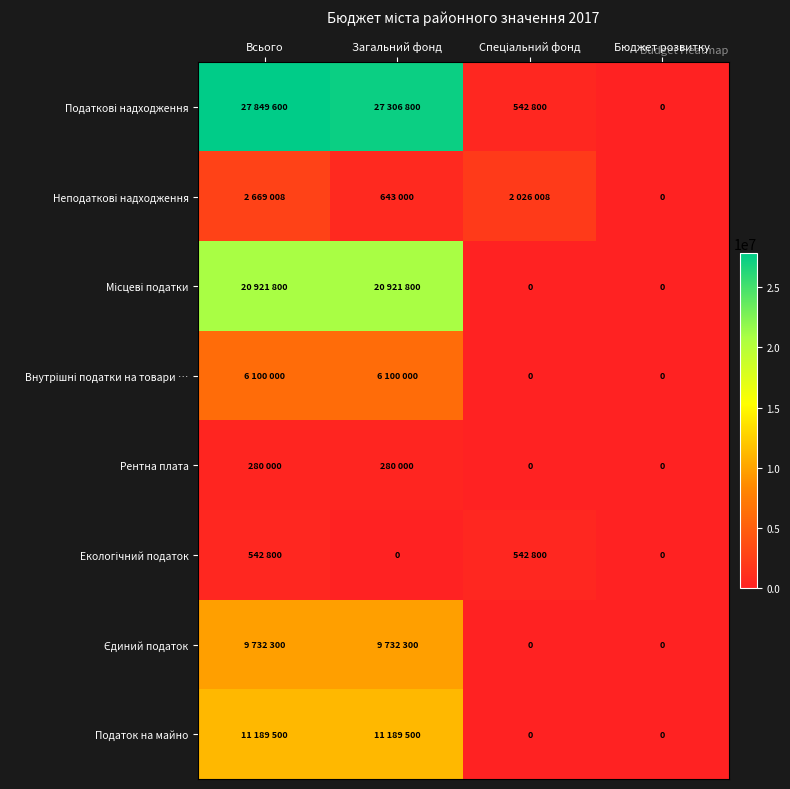

How many series are shown in this chart?

8